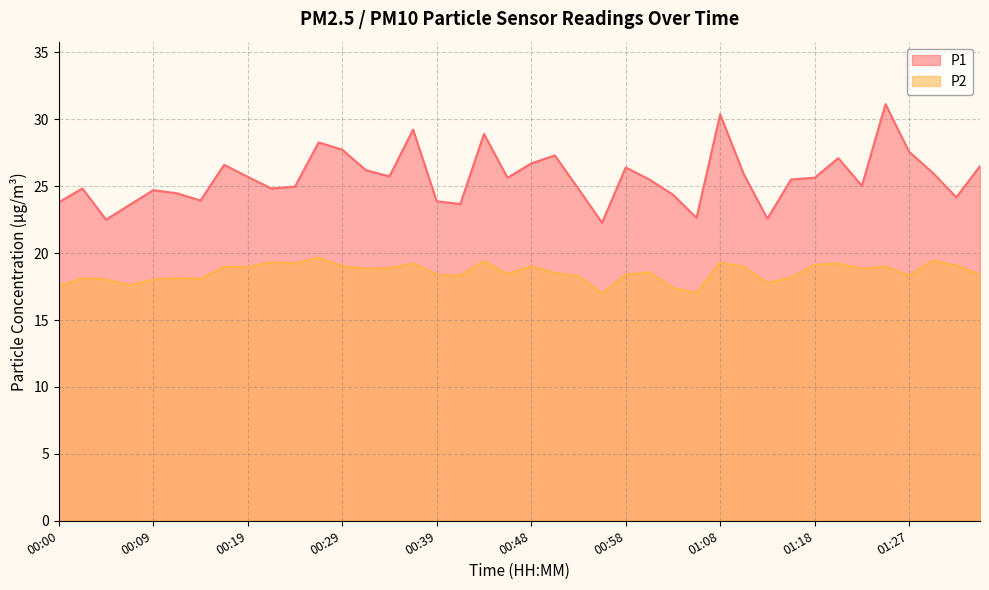

Where does the P1 series first go above 25?

00:17